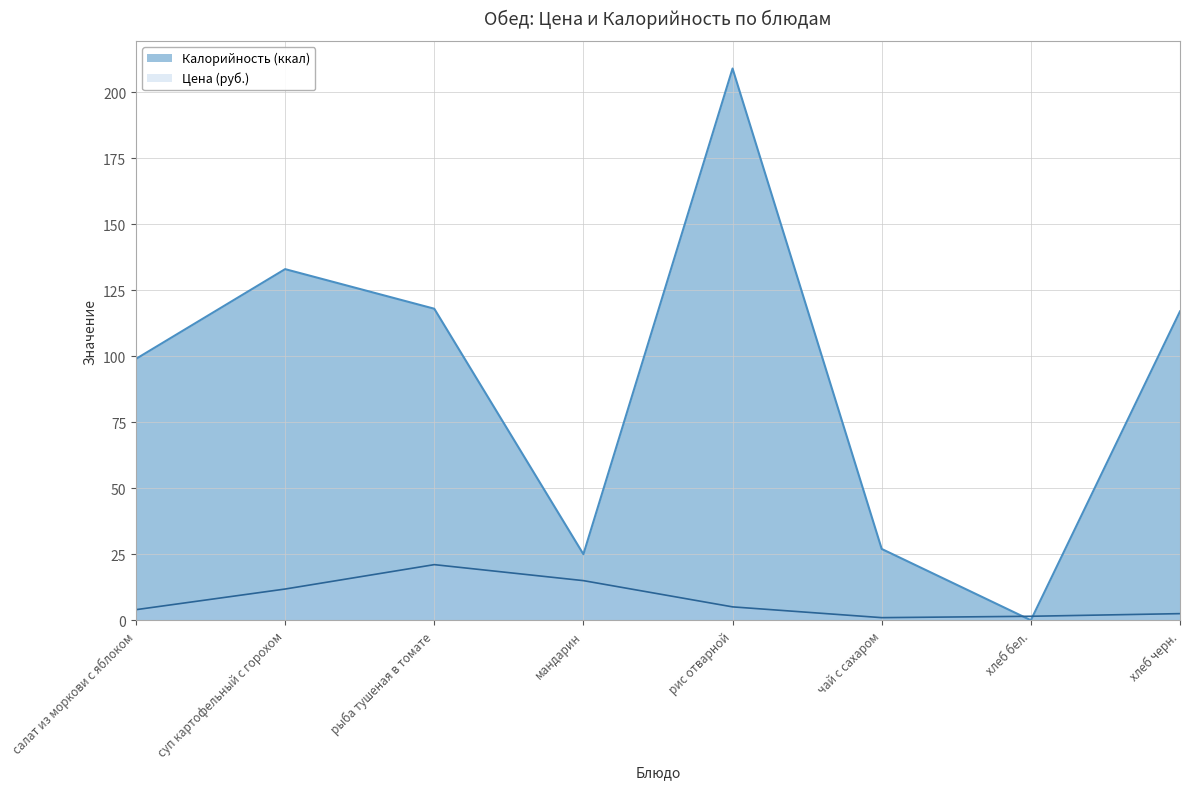

Rank the series by their average value, from highest to lowest.

Калорийность (ккал), Цена (руб.)